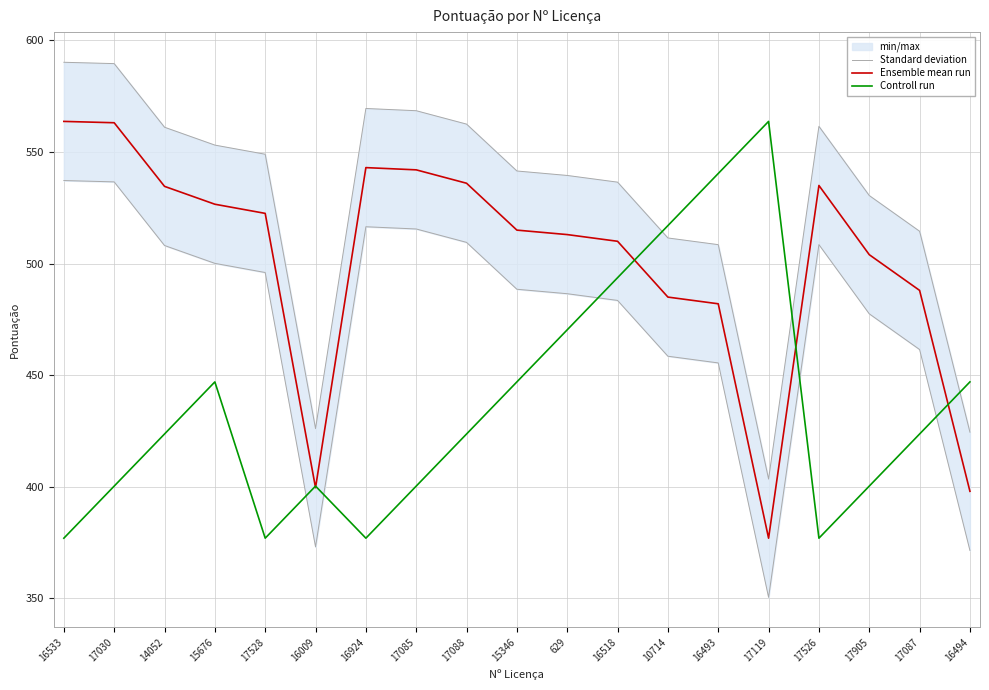

What is the average value of the Ensemble mean run series?

502.0